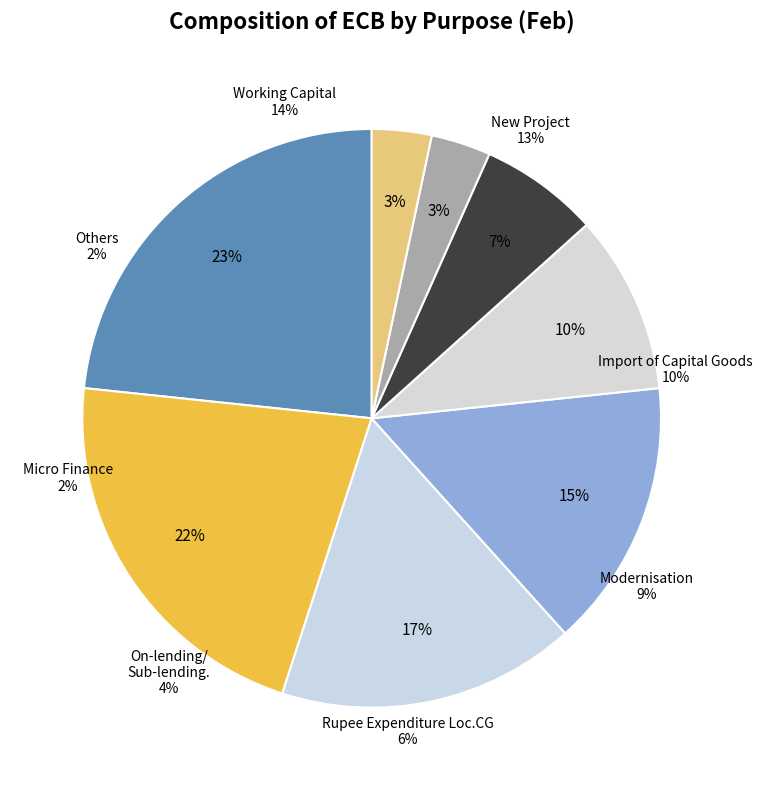

How many segments does this pie chart have?

8